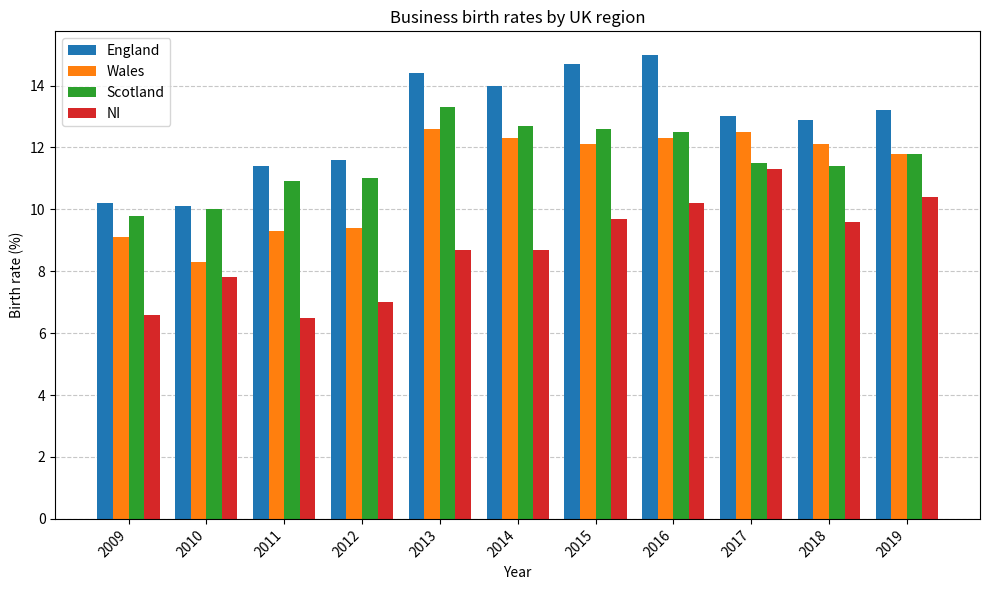

What is the sum of the England values at 2011 and 2018?

24.3